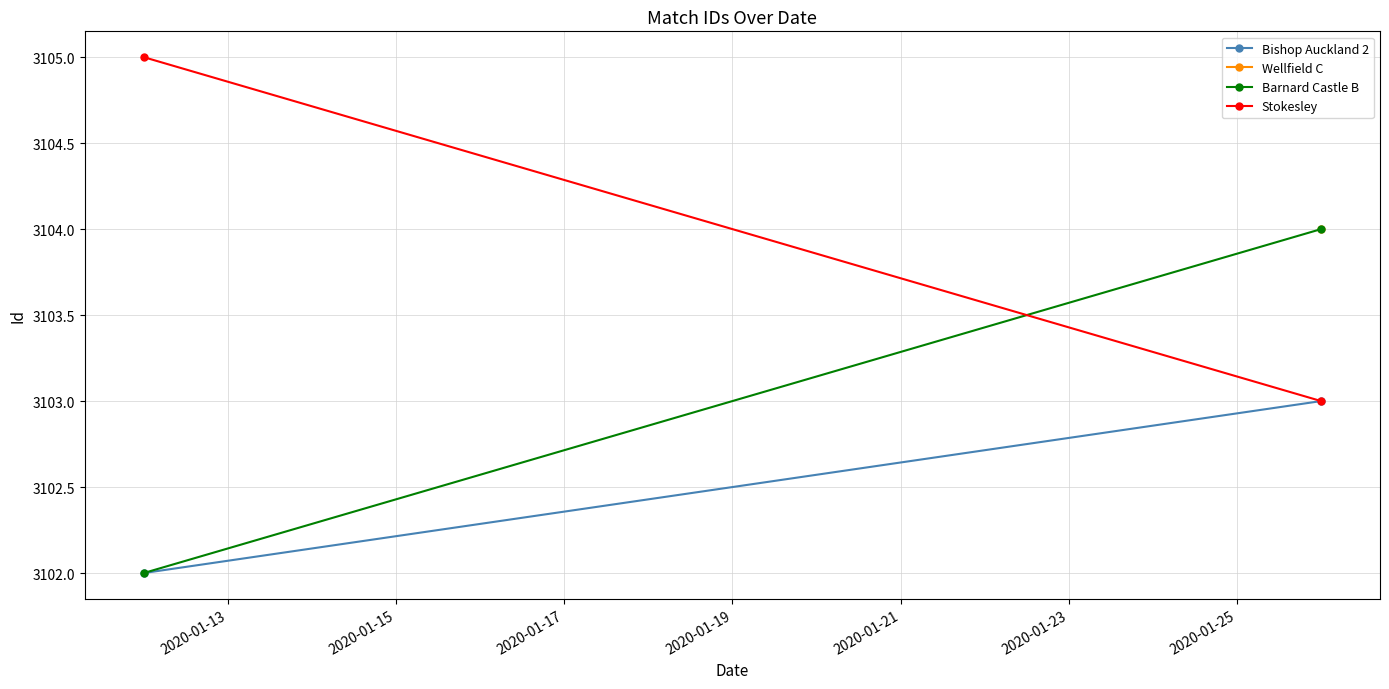

What is the difference between the maximum and minimum values in the Barnard Castle B series?

2